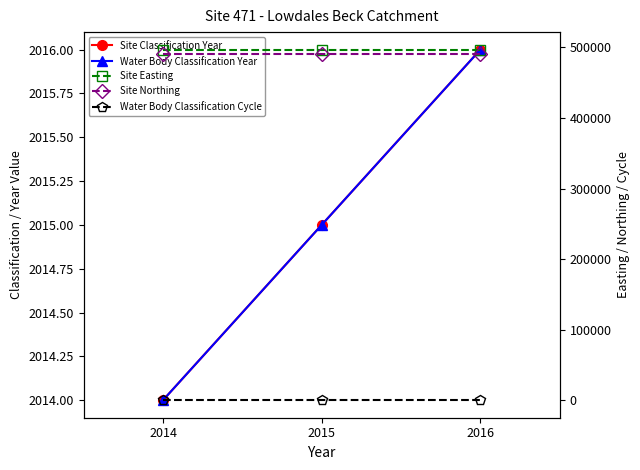

What is the sum of all Site Classification Year values?

6045